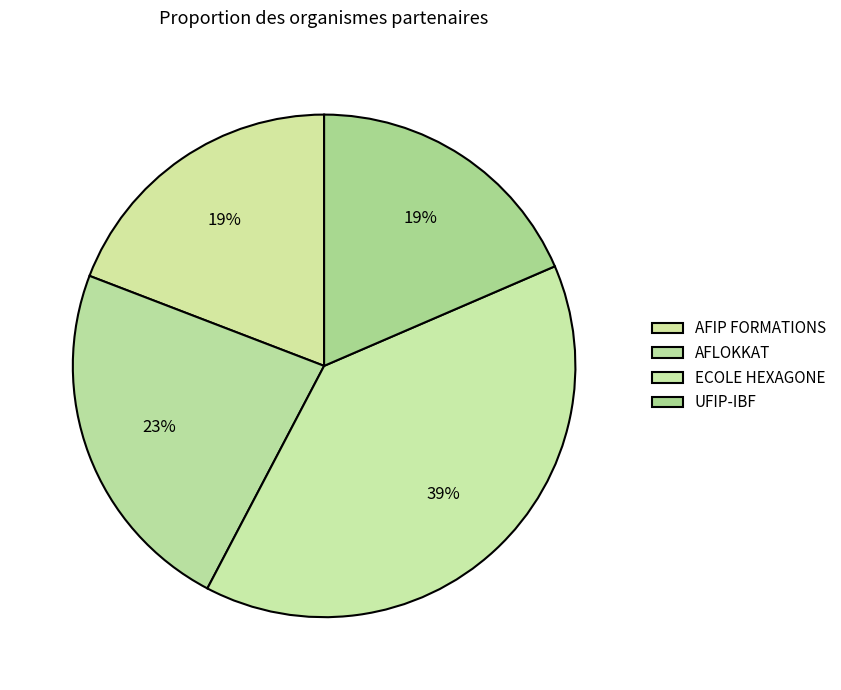

What is the ratio of the value at ECOLE HEXAGONE to the value at AFLOKKAT?

1.7